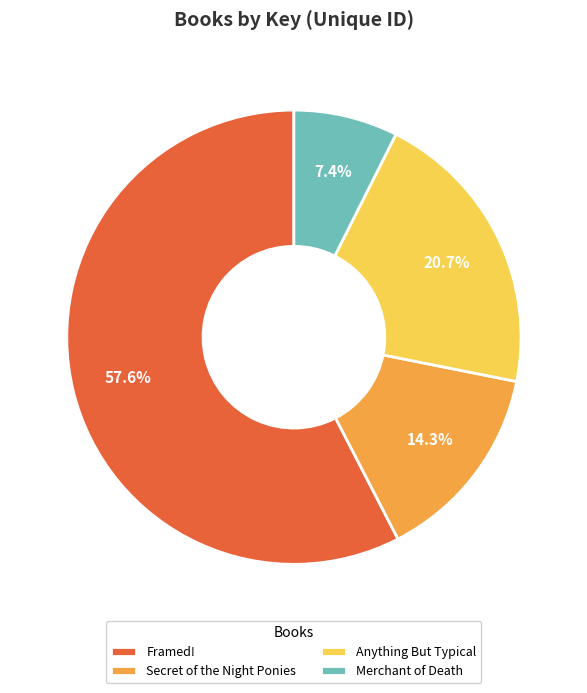

Which slice is the smallest?

Merchant of Death